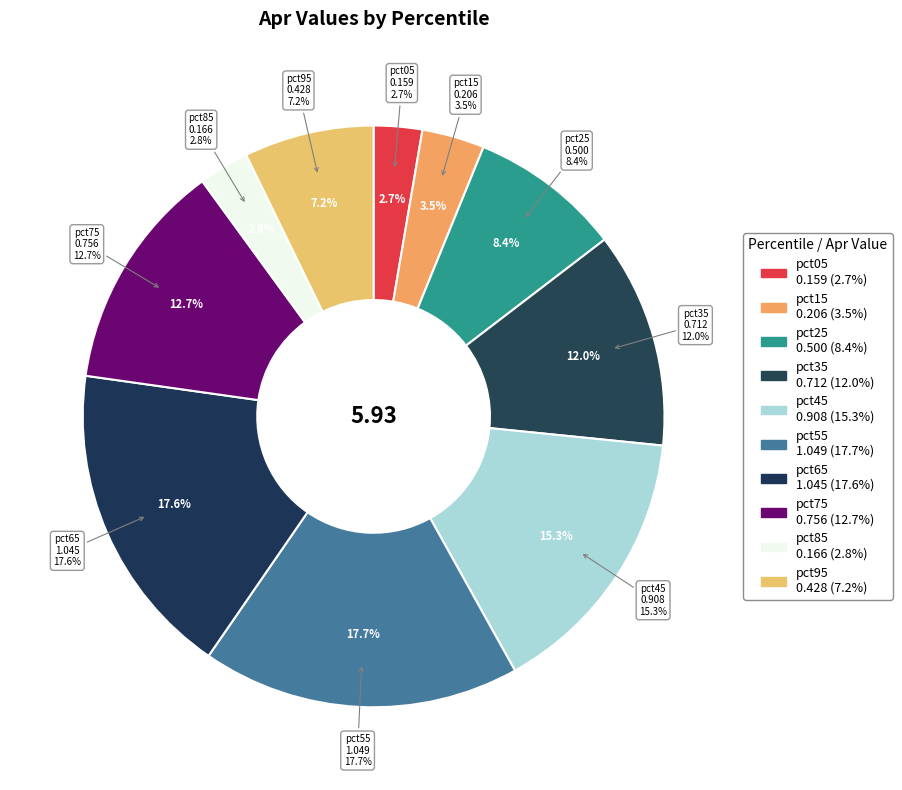

Which category has the biggest portion of the pie?

pct55